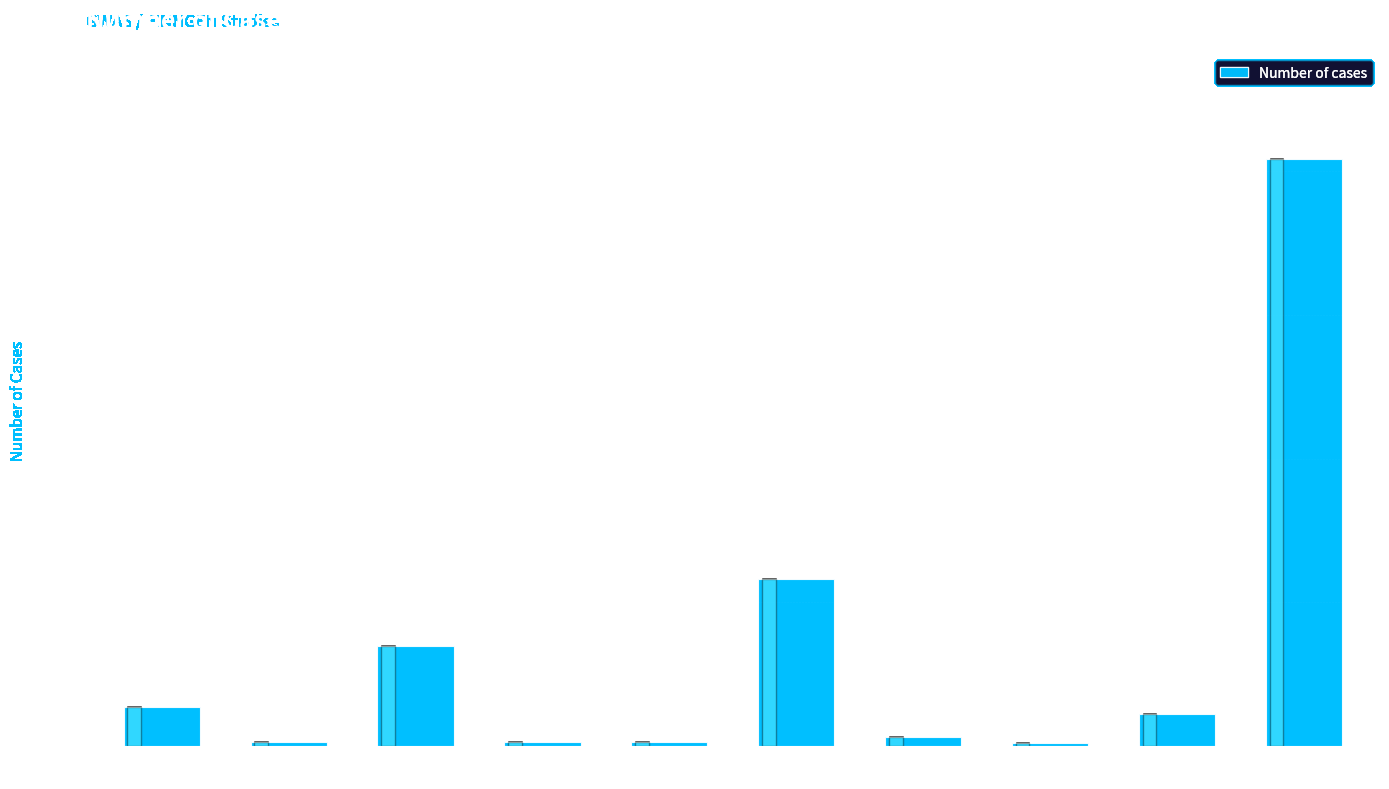

Reading left to right, list all the values displayed in this chart.

Herpes zoster=2731	Postherpetic
neuralgia=313	Stroke=6986	Cerebral
aneurysm=290	Giant cell
arteritis=278	Keratitis=11611	Retinopathy=605	Encephalitis=189	Cranial nerve
palsy=2237	Gastrointestinal
infections=40881